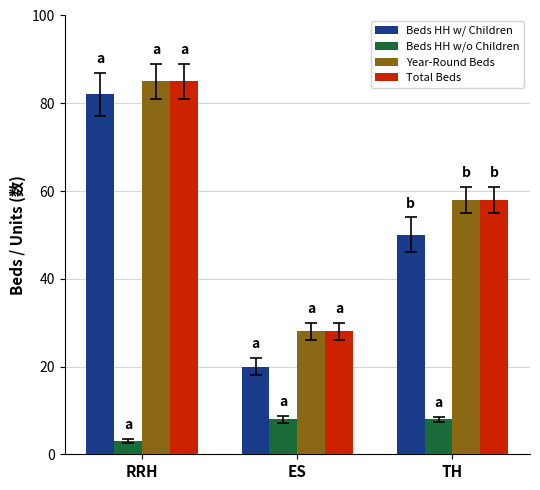

The value of Beds HH w/ Children at RRH is 130. True or false?

False